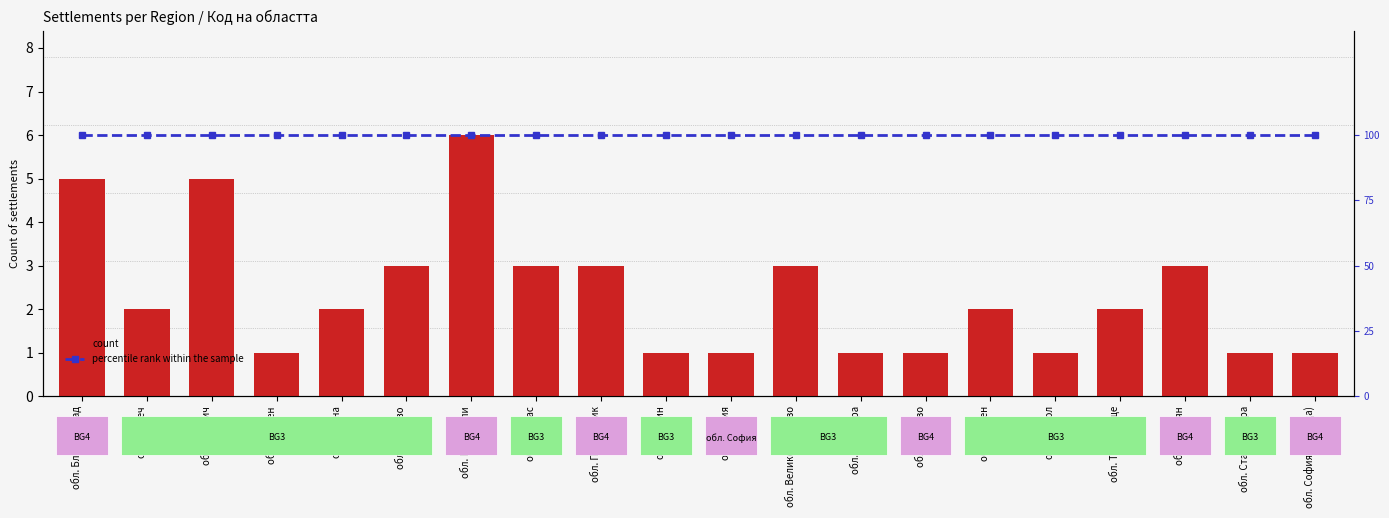

Which series has the largest total across all categories?

percentile rank within the sample